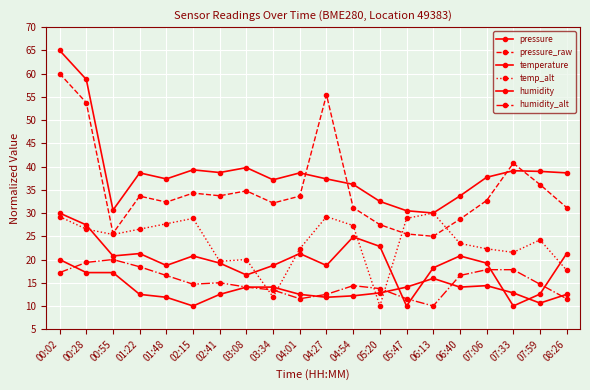

In temp_alt, how many points are higher than both neighbors (excluding endpoints)?

5